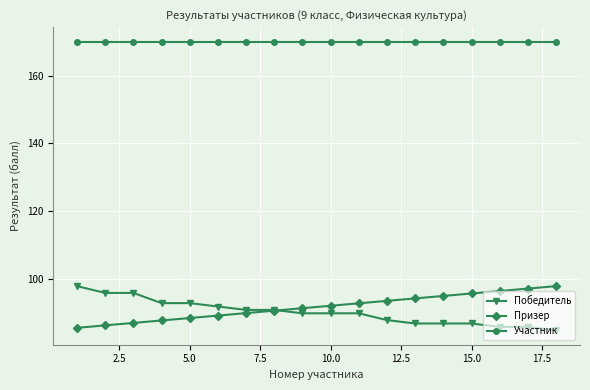

At how many categories does at least one series exceed 143?

18